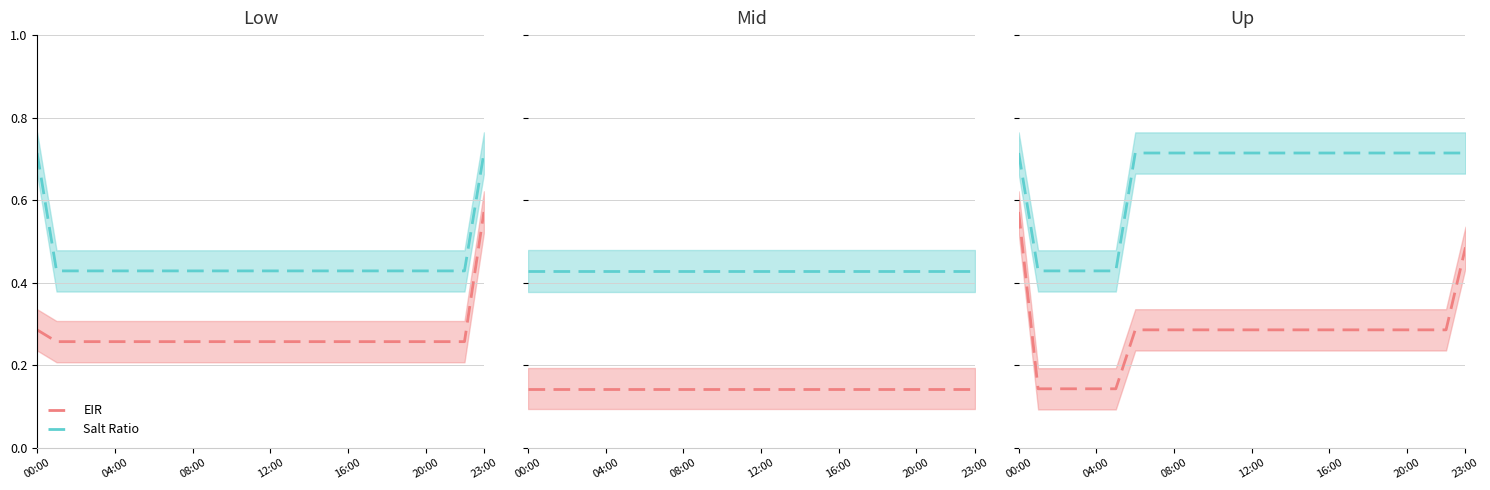

Rank the series by their average value, from highest to lowest.

Salt Ratio, EIR